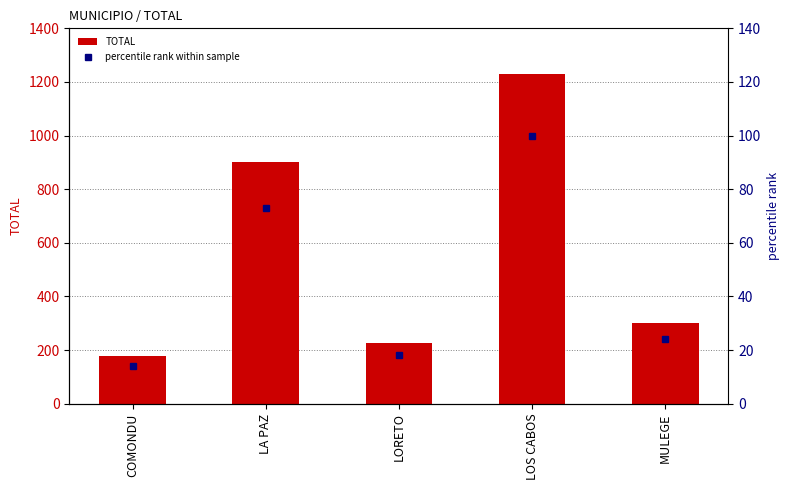

Reading right to left, what are all the values shown in this chart?

TOTAL: 301	1229	227	901	178
percentile rank within sample: 24	100	18	73	14